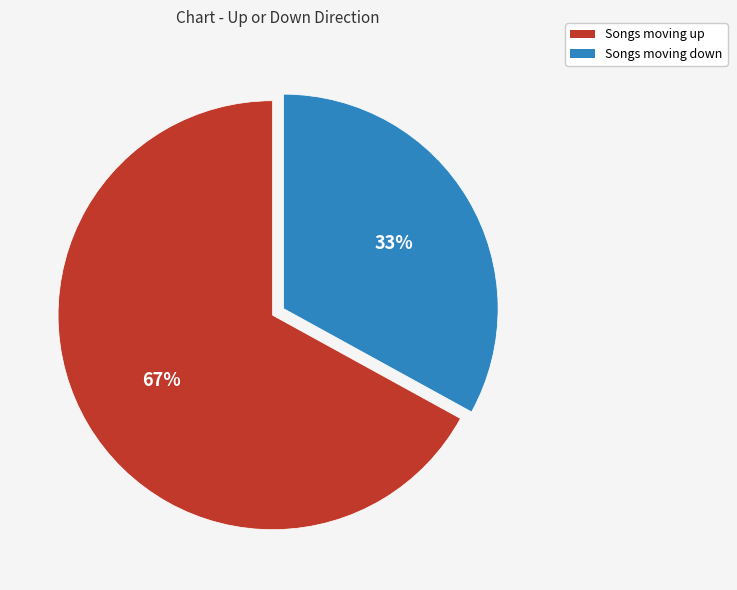

Is there any slice that represents more than half of the pie?

Yes